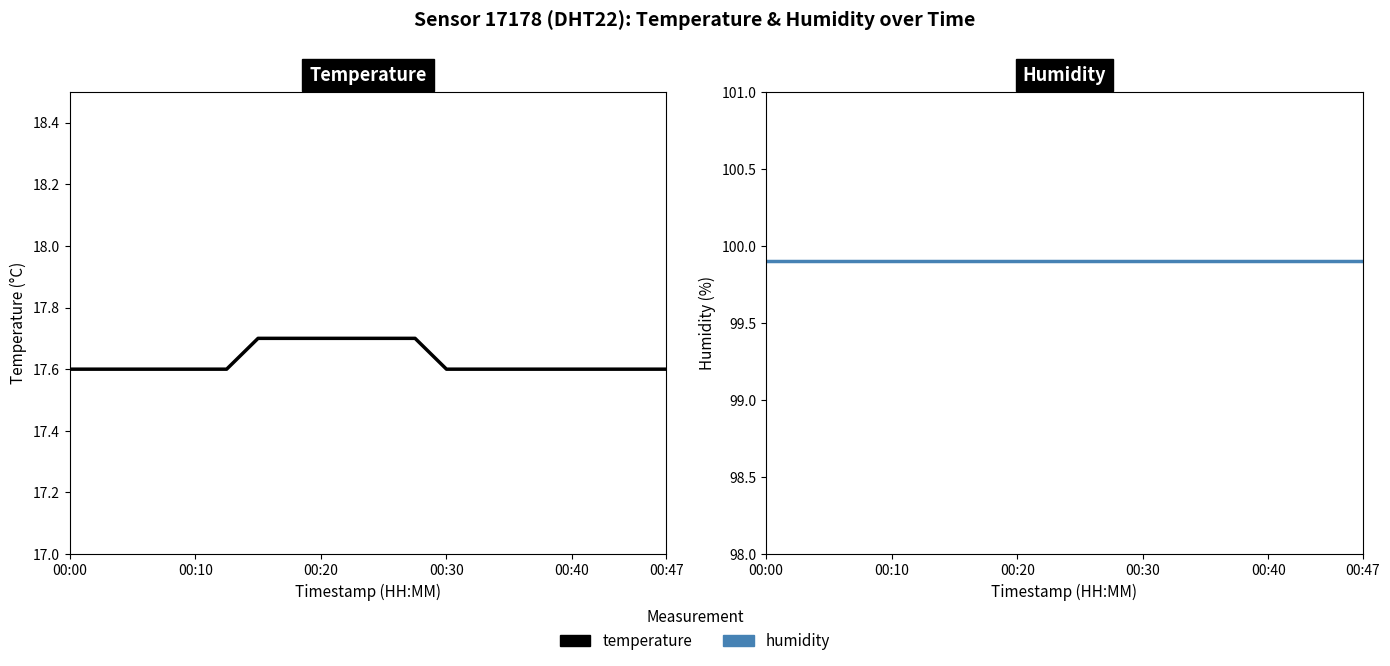

At which category is the sum across all series the highest?

6